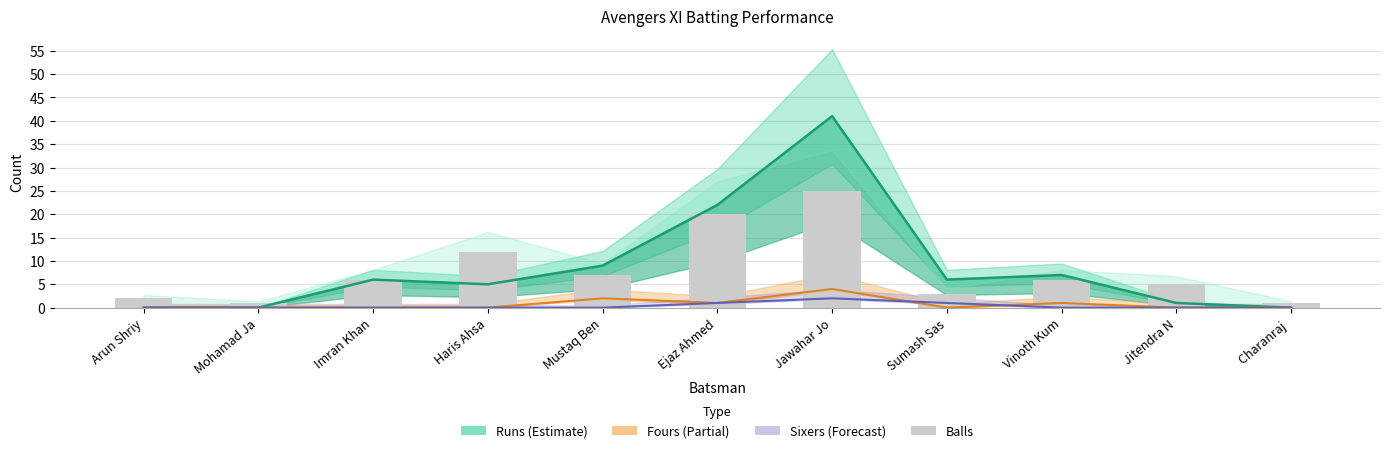

How many data points in Fours are above 0?

4